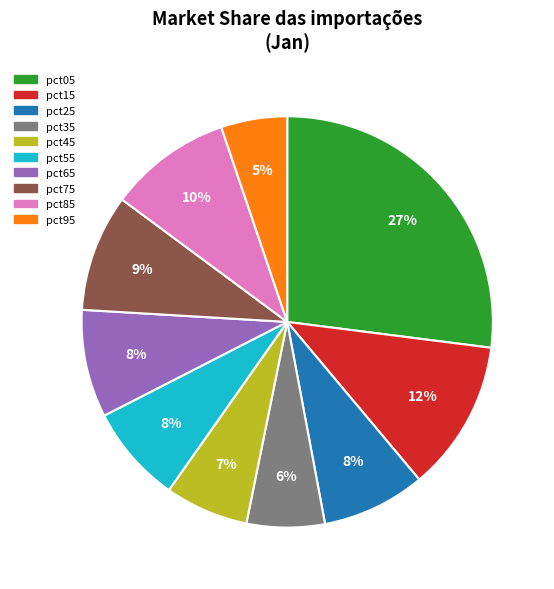

What percentage is the pct45 slice, to the nearest percent?

7%